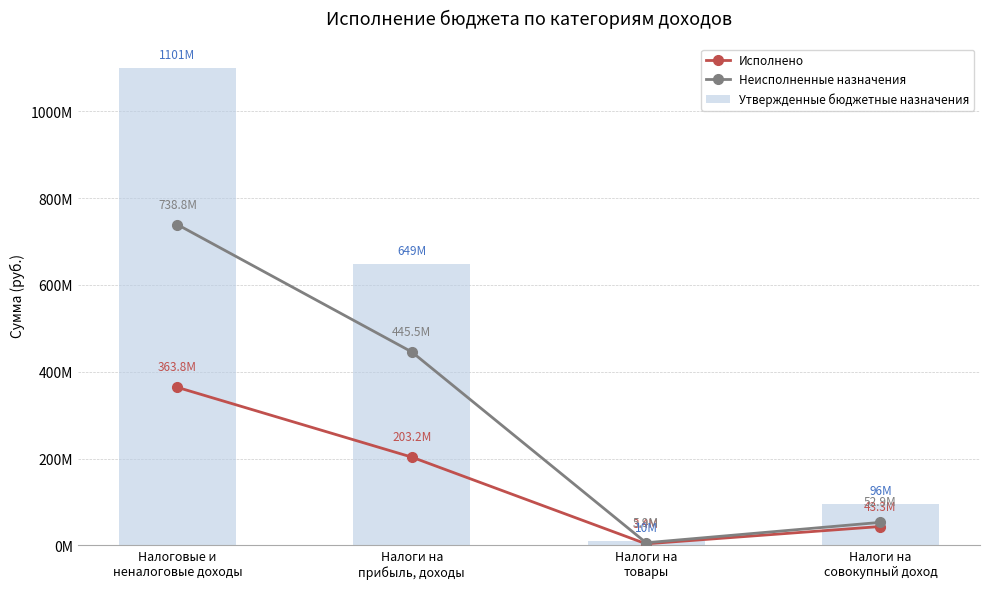

Which category has the lowest value in the Исполнено series?

Налоги на
товары